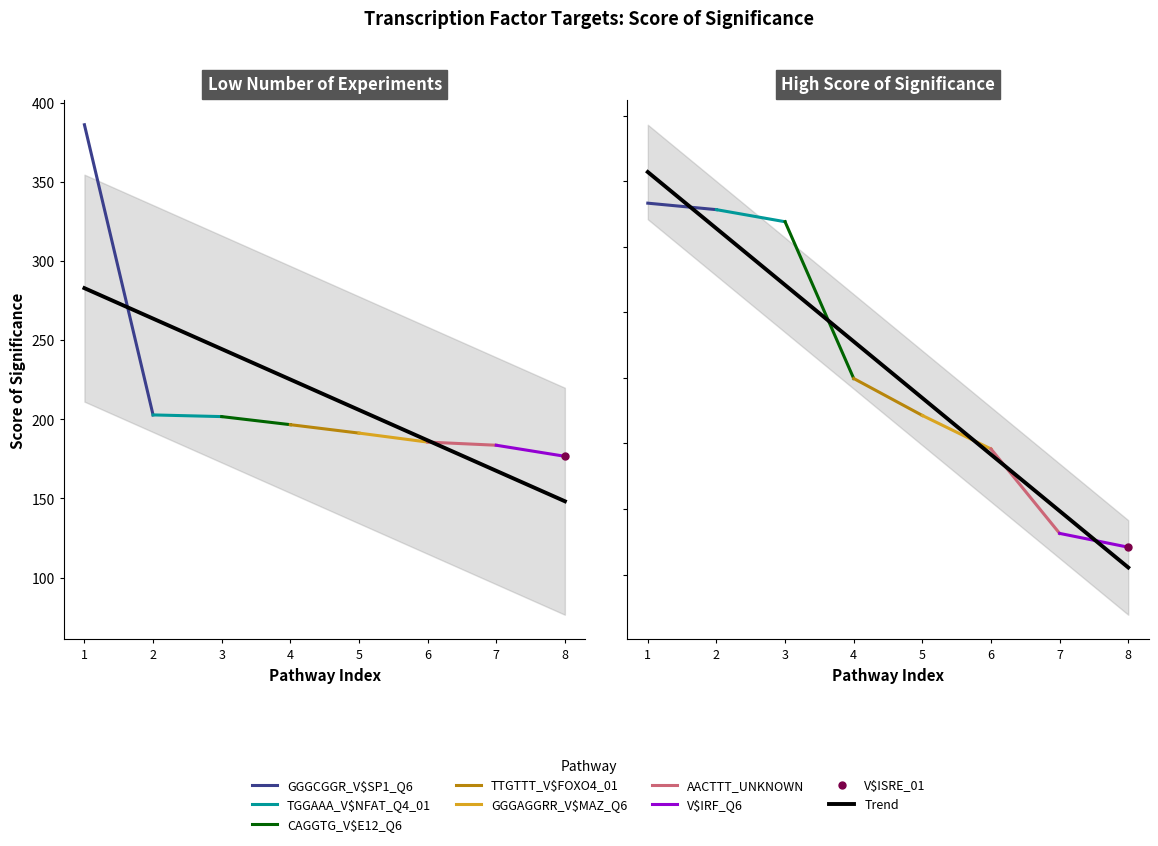

True or false: Number of Experiments has more than 0 points higher than both neighbors.

False